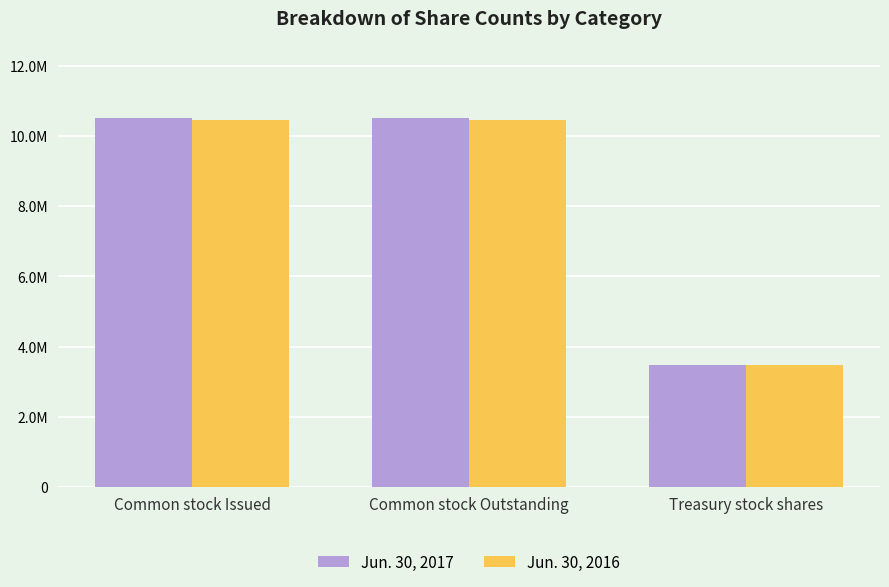

What value does the Jun. 30, 2017 series have at Common stock Issued?

10520203